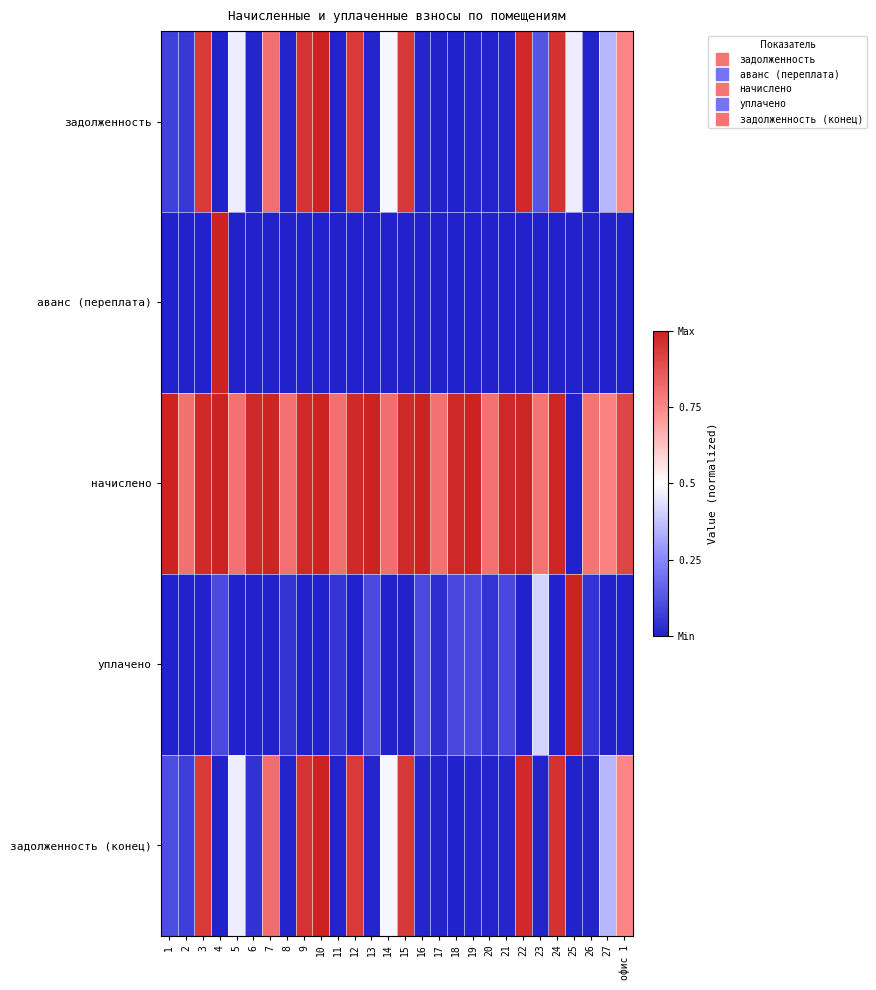

List the series in order of their peak value, highest first.

задолженность, аванс (переплата), начислено, уплачено, задолженность (конец)